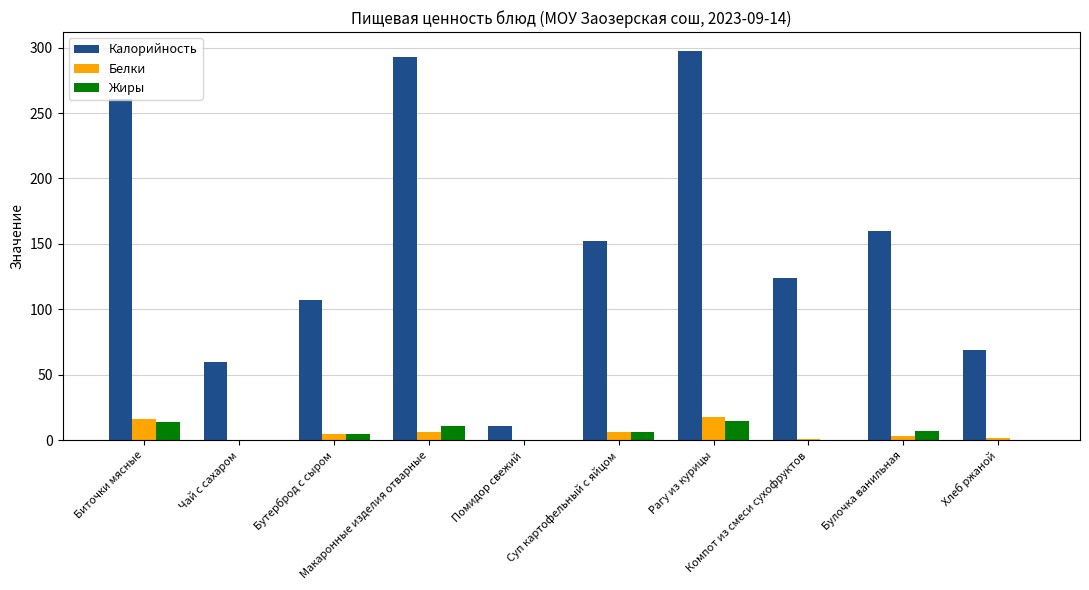

Which series has the largest total across all categories?

Калорийность